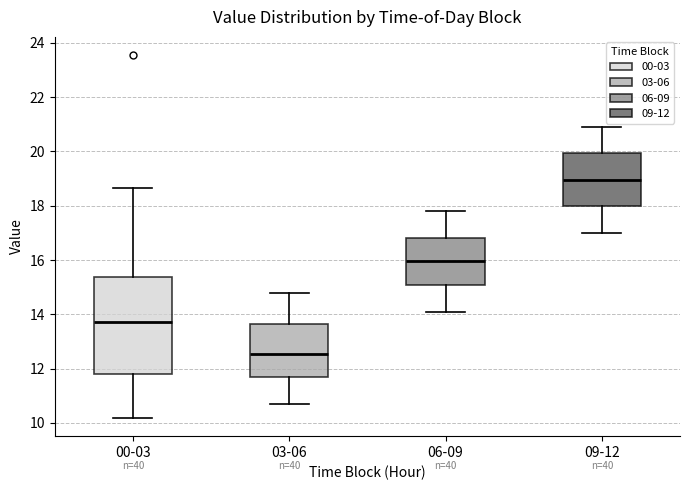

Which box has the lowest median line?

03-06